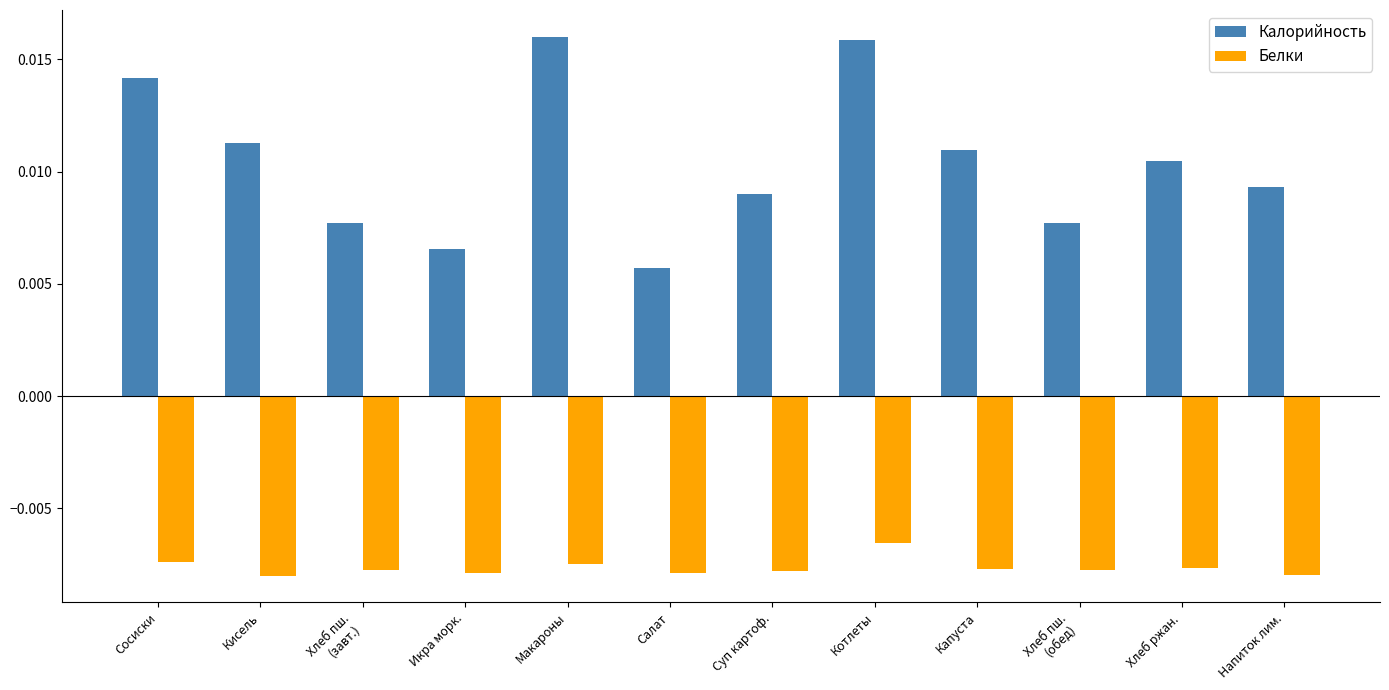

What is the label of the 5th bar from the right?

Котлеты